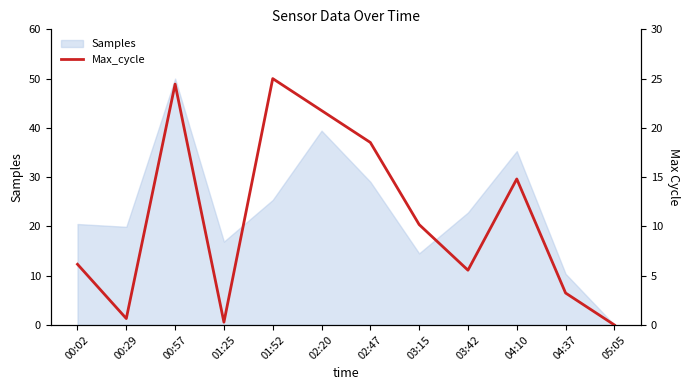

What is the difference between the maximum and minimum values?

25.0